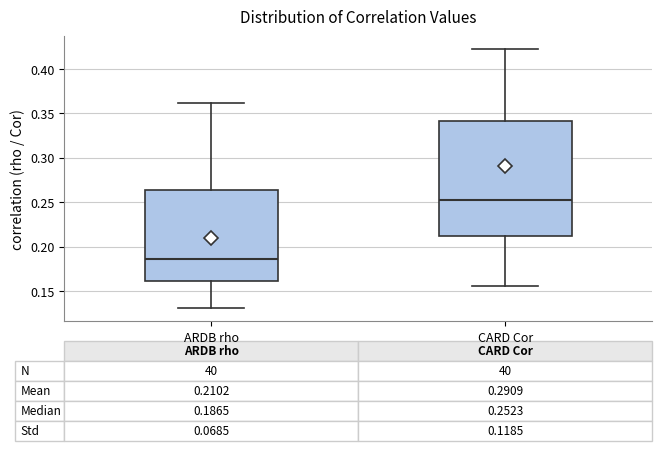

Which box has the lowest median line?

ARDB rho